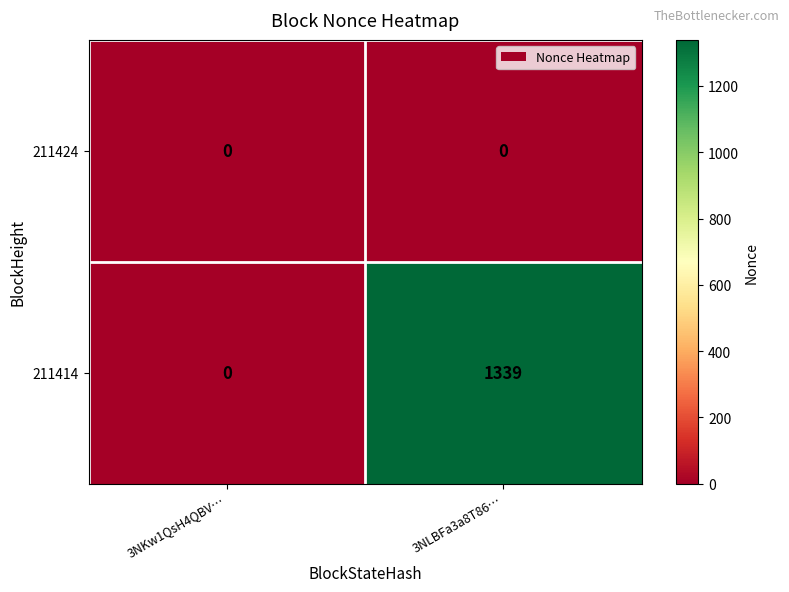

True or false: 211414 has a value of 486 at 3NKw1QsH4QBV….

False